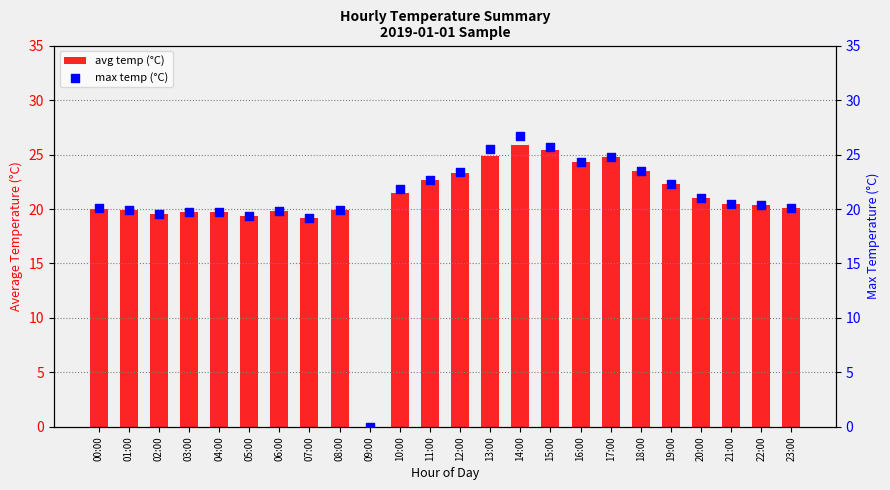

At how many categories does at least one series exceed 9?

23